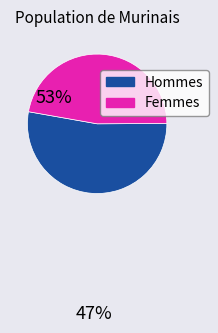

Does any single category account for the majority?

Yes